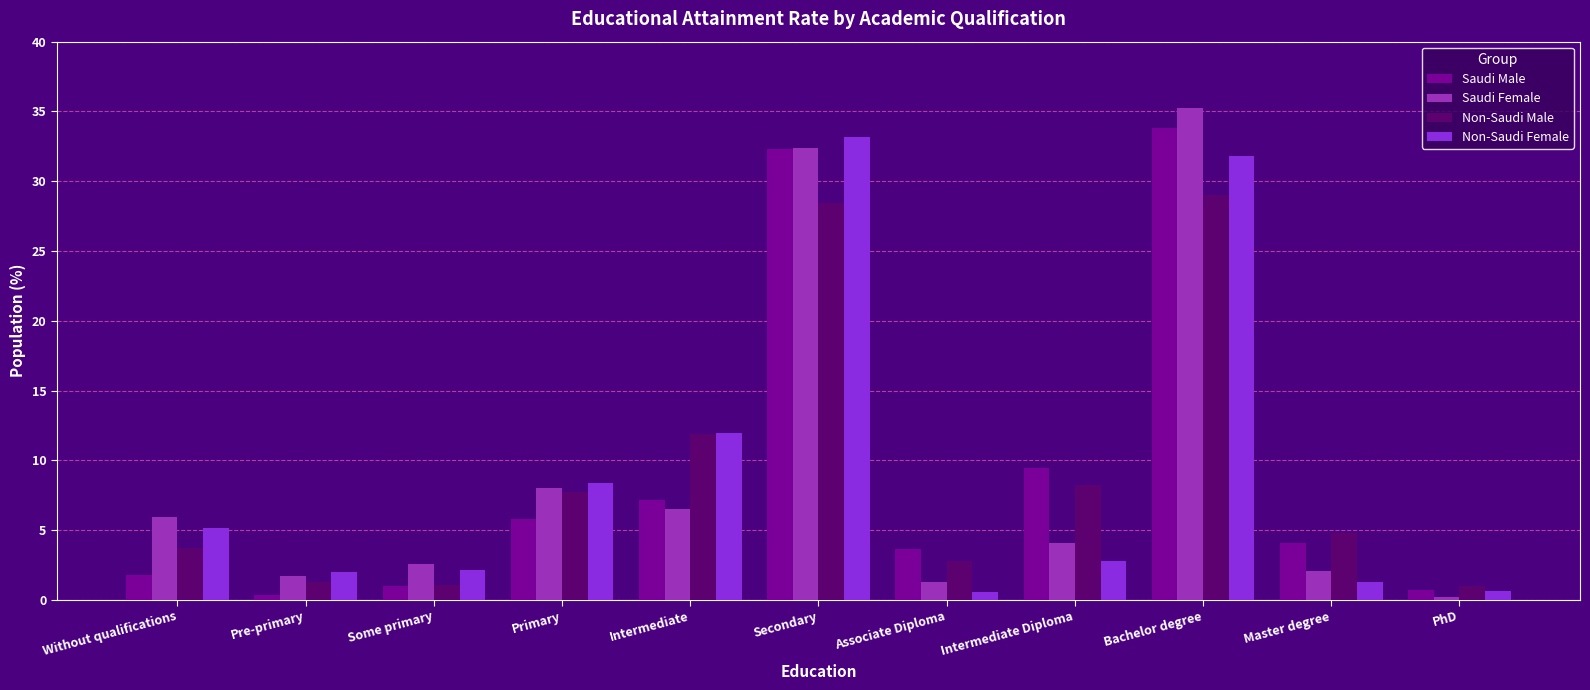

How many values in the Saudi Female series are below 4?

5